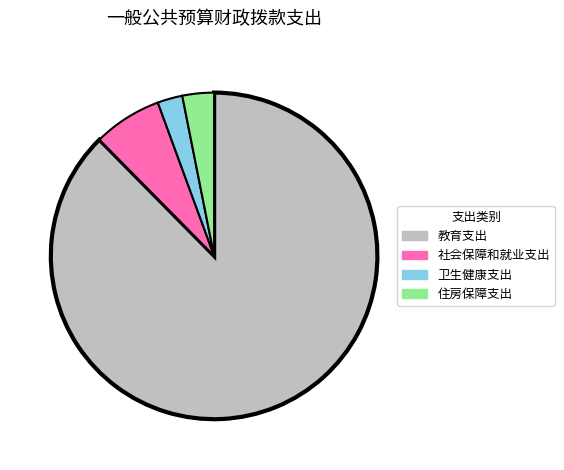

Between 教育支出 and 社会保障和就业支出, which is larger?

教育支出